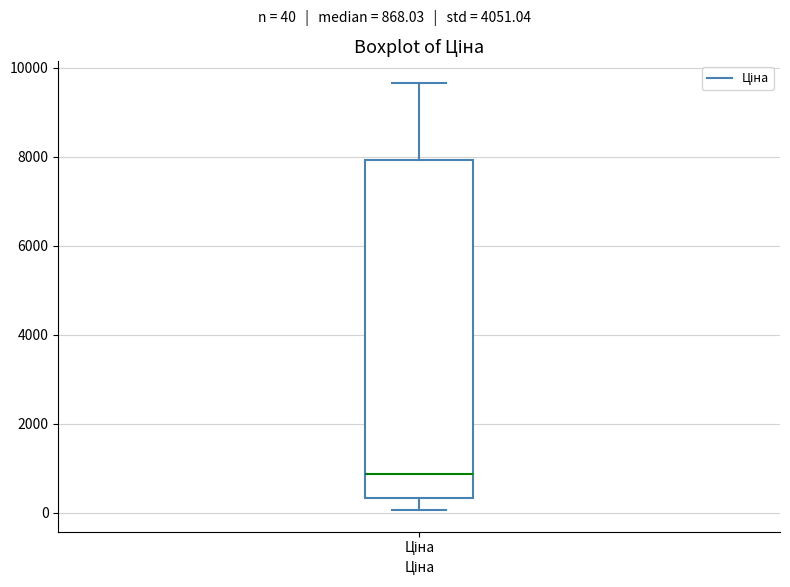

Transcribe this box plot: give where the median line is, the range the box spans, and where the two whiskers end, as read against the y-axis. The values are not printed on the chart, so give them approximately, as read against the axis.

median 800, box 400 to 8000, whiskers 0 to 9600